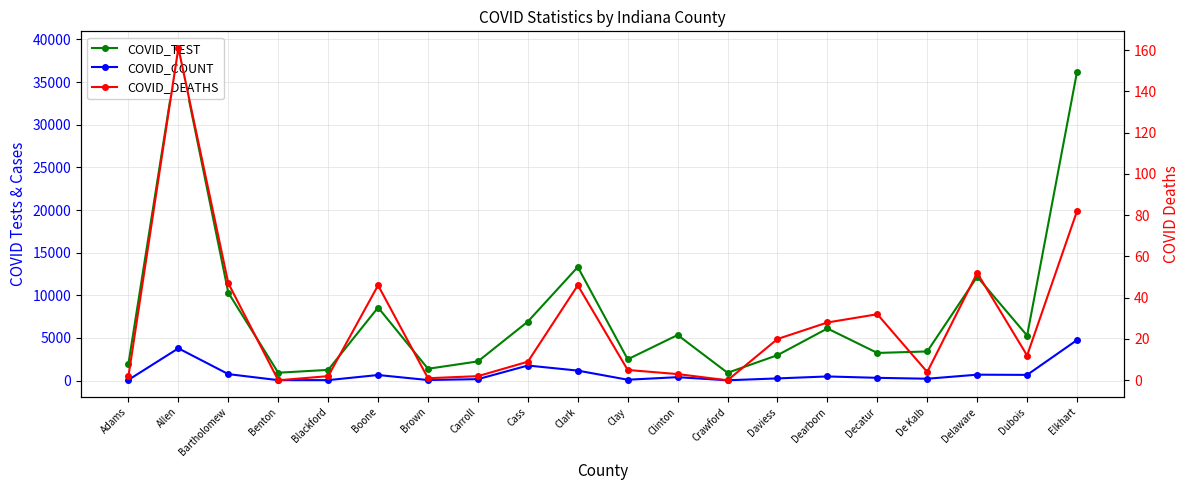

True or false: COVID_COUNT and COVID_TEST intersect in this chart.

False